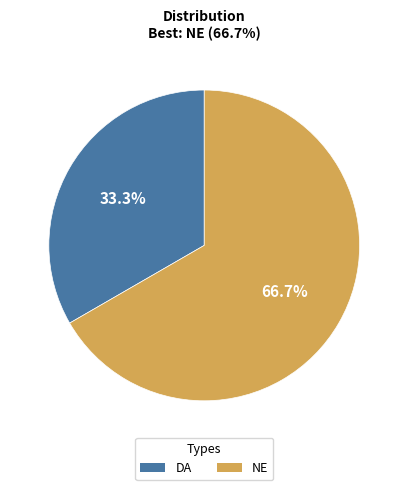

Rank the categories by value from highest to lowest.

NE, DA